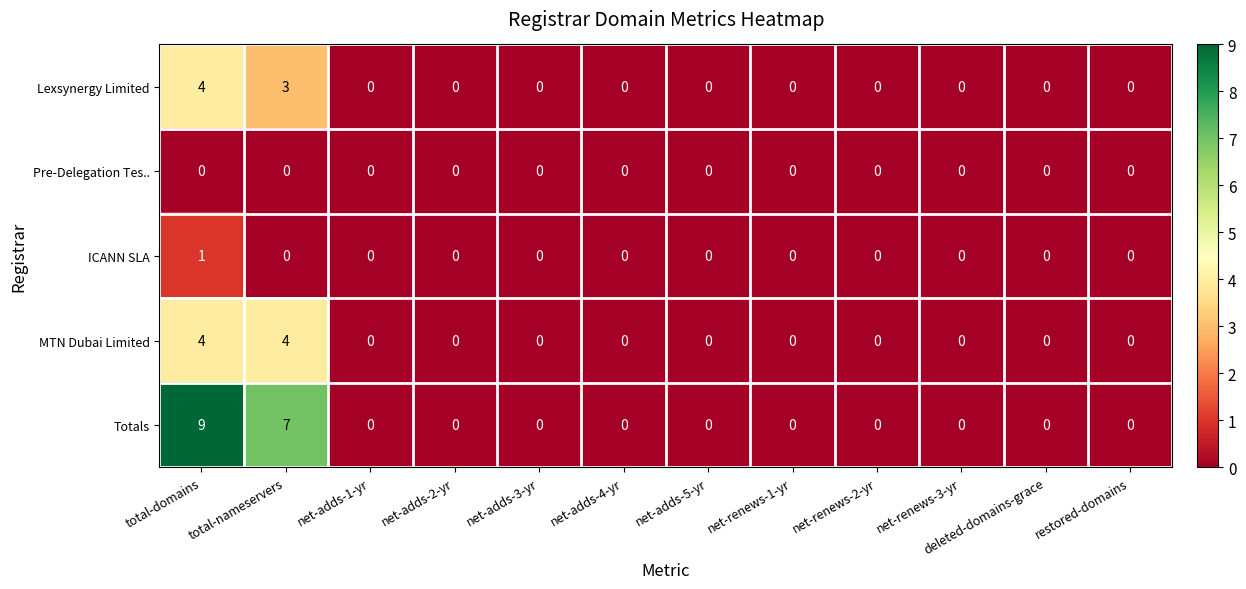

At which category is the sum across all series the highest?

total-domains